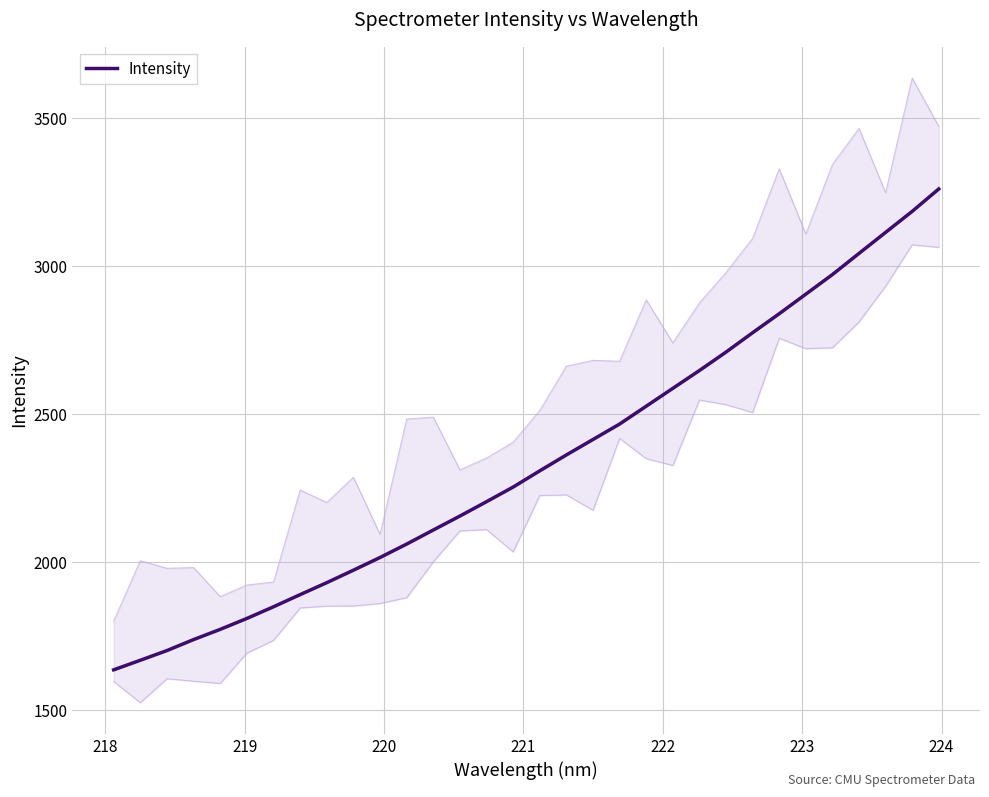

What is the lowest value of the Intensity series?

1637.1